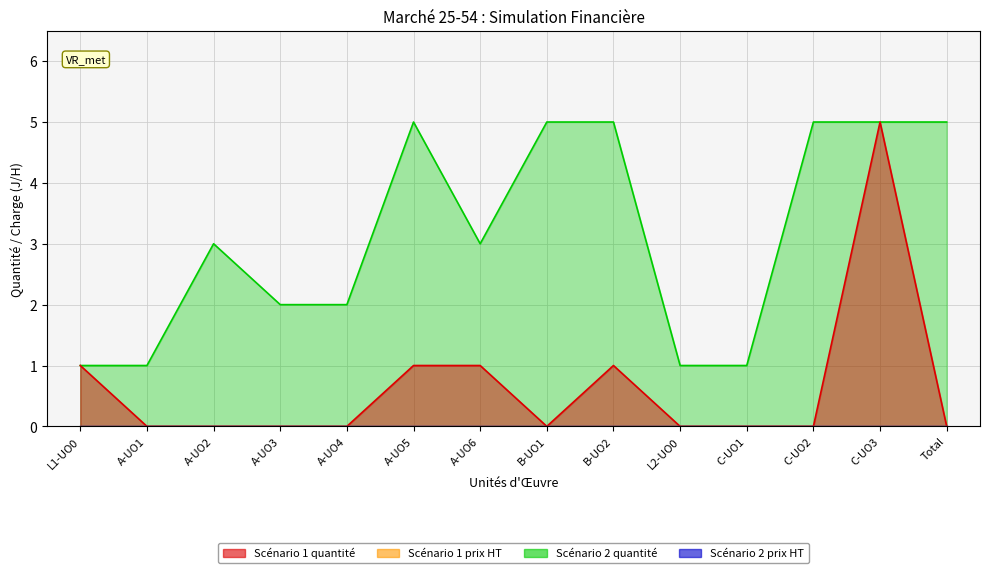

The value of Scénario 2 quantité at B-UO1 is 3. True or false?

False